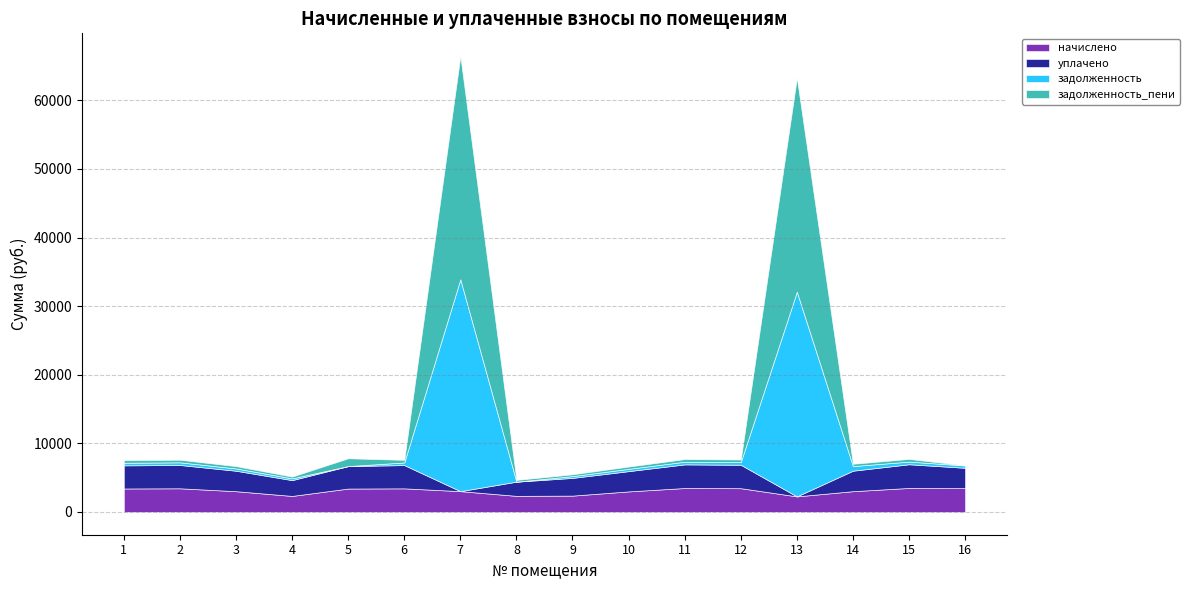

What is the difference between the maximum and minimum values in the задолженность series?

30884.3